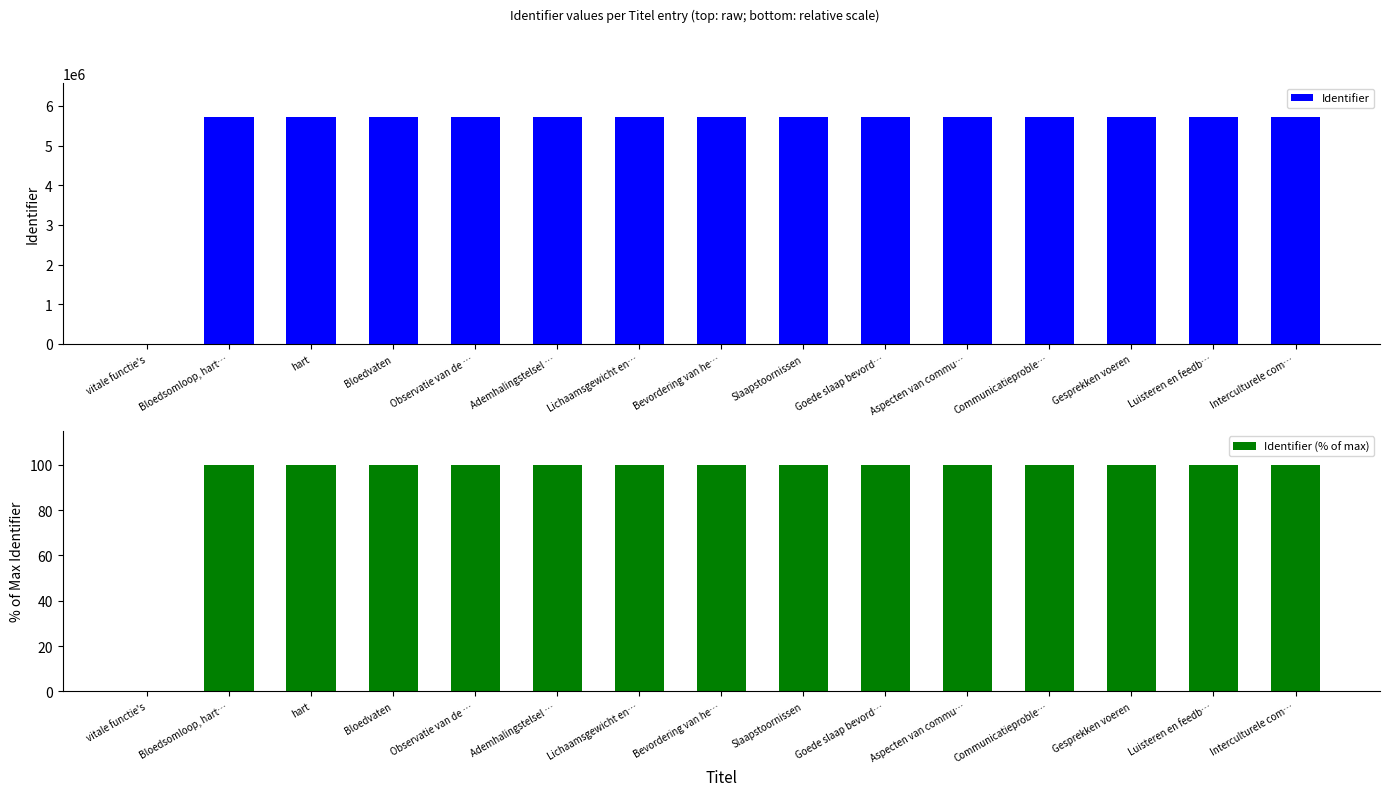

What is the sum of the Identifier (% of max) values at Aspecten van commu… and Bloedsomloop, hart…?

200.0